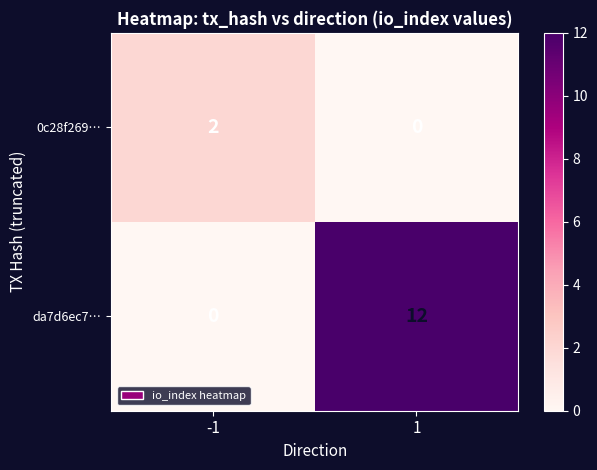

What is the maximum value shown in the chart?

12